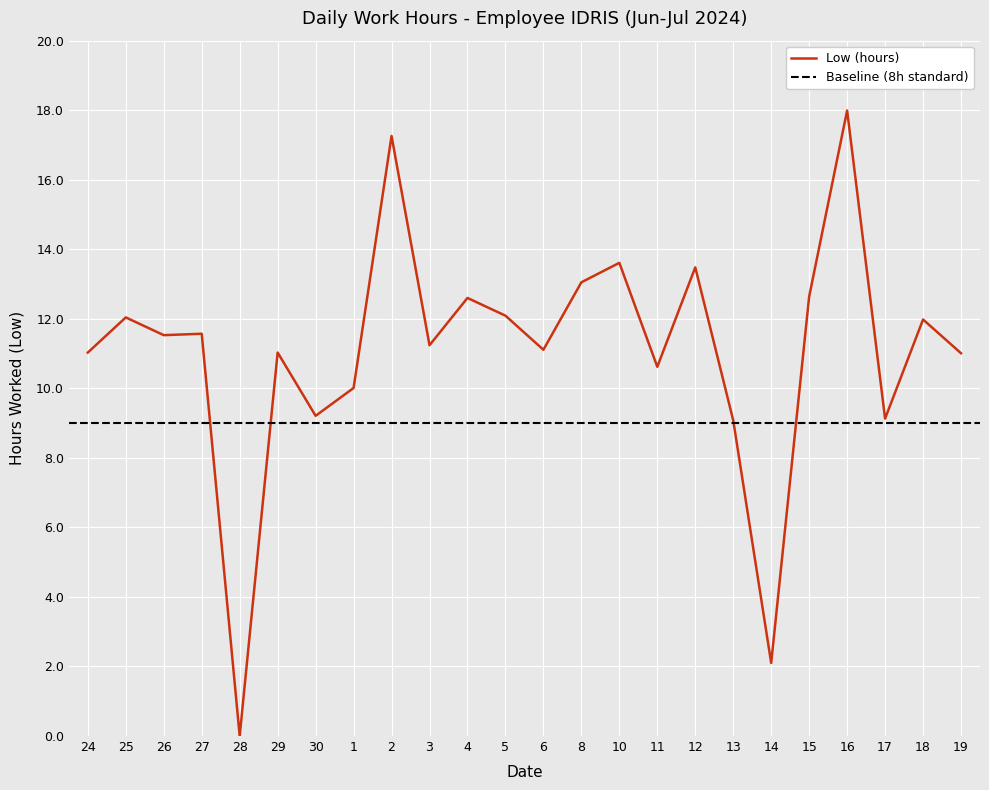

Reading right to left, transcribe all the data shown in this chart.

11.0	12.0	9.1	18.0	12.6	2.1	9.1	13.5	10.6	13.6	13.1	11.1	12.1	12.6	11.2	17.3	10.0	9.2	11.0	0.0	11.6	11.5	12.0	11.0